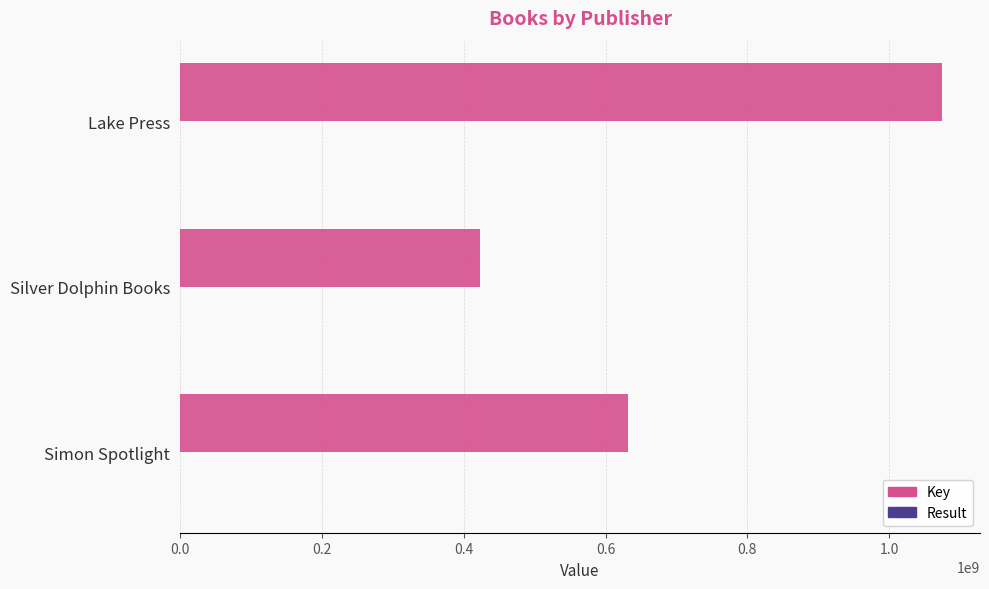

Which series changed the most between Simon Spotlight and Lake Press?

Key